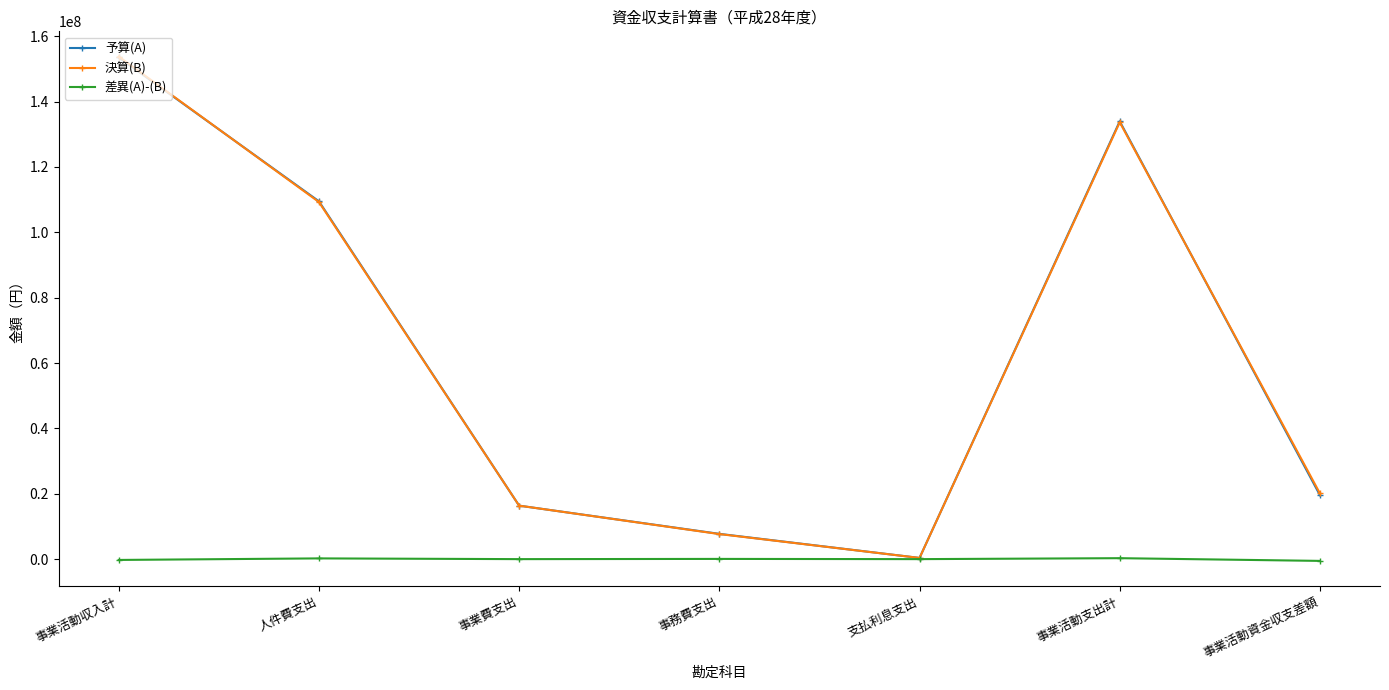

Is it true that 決算(B) equals 109262974 at 人件費支出?

True